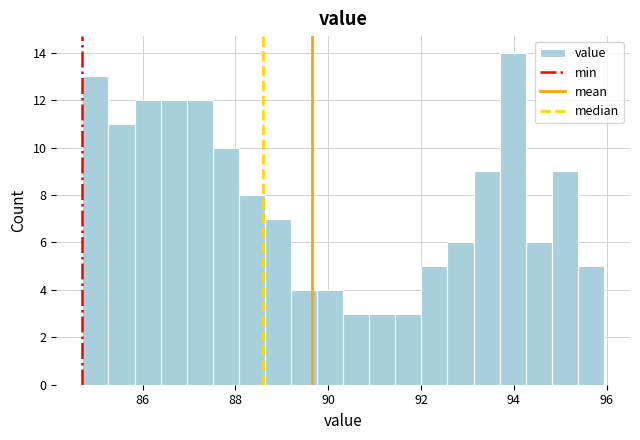

Read against the x-axis, roughly where is the centre of the tallest bar?

94.0